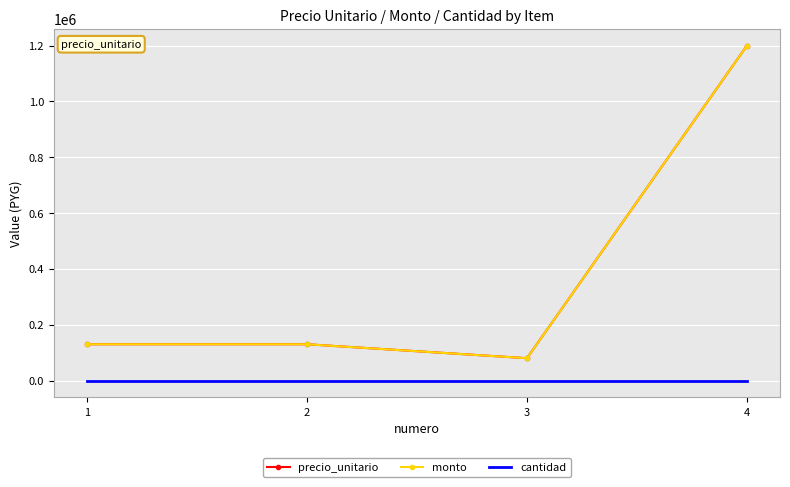

What is the approximate value of precio_unitario at 1?

130000